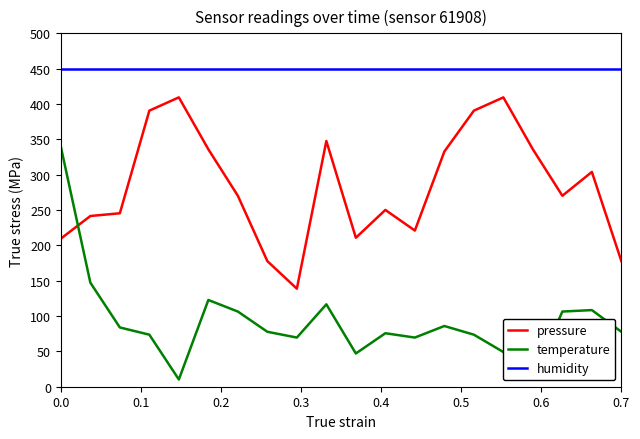

Which series has the largest total across all categories?

humidity